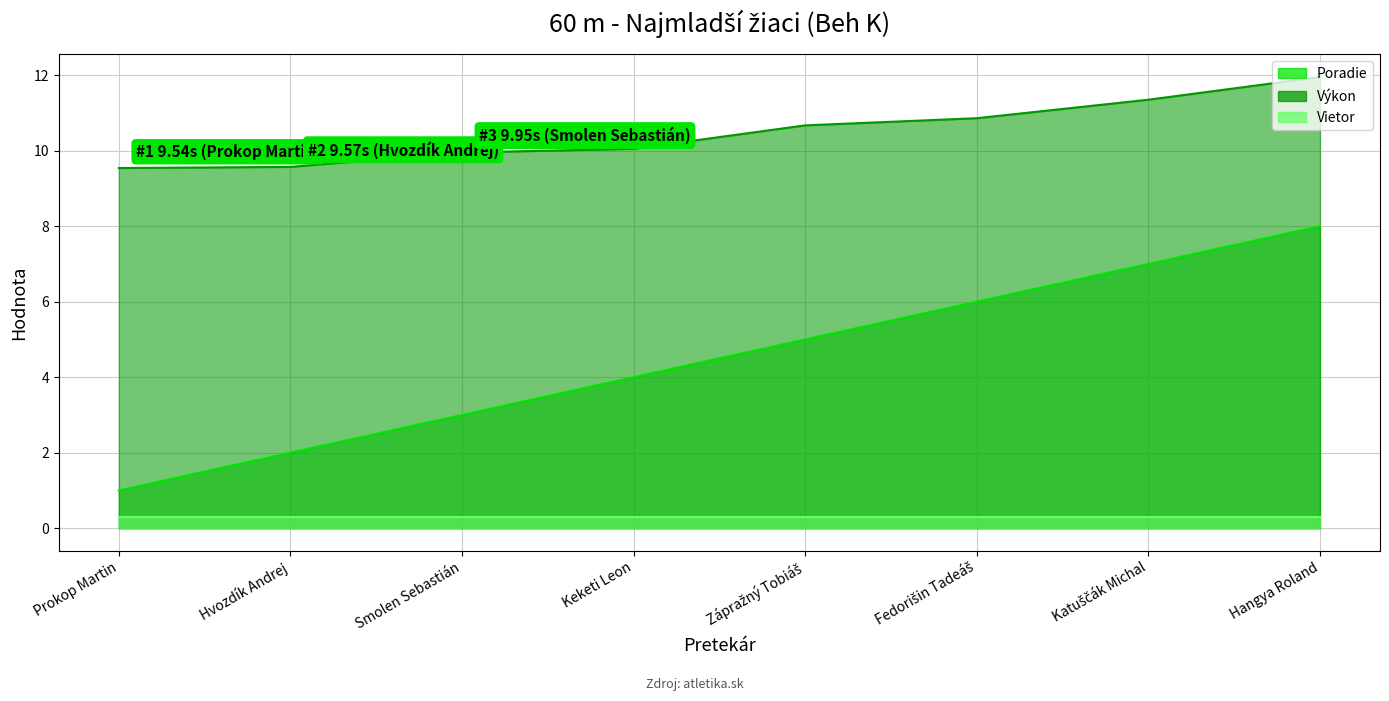

Is it true that Výkon equals 3.1 at Katuščák Michal?

False